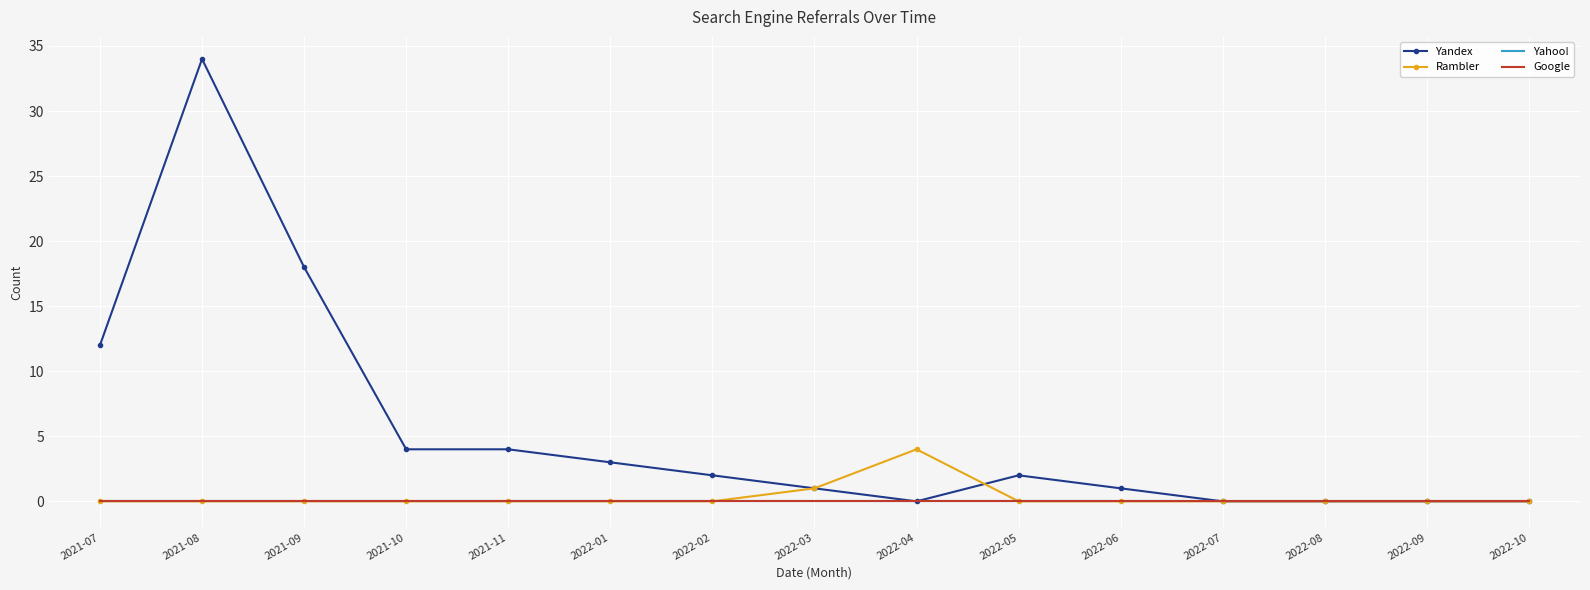

What is the label of the 7th point from the right?

2022-04